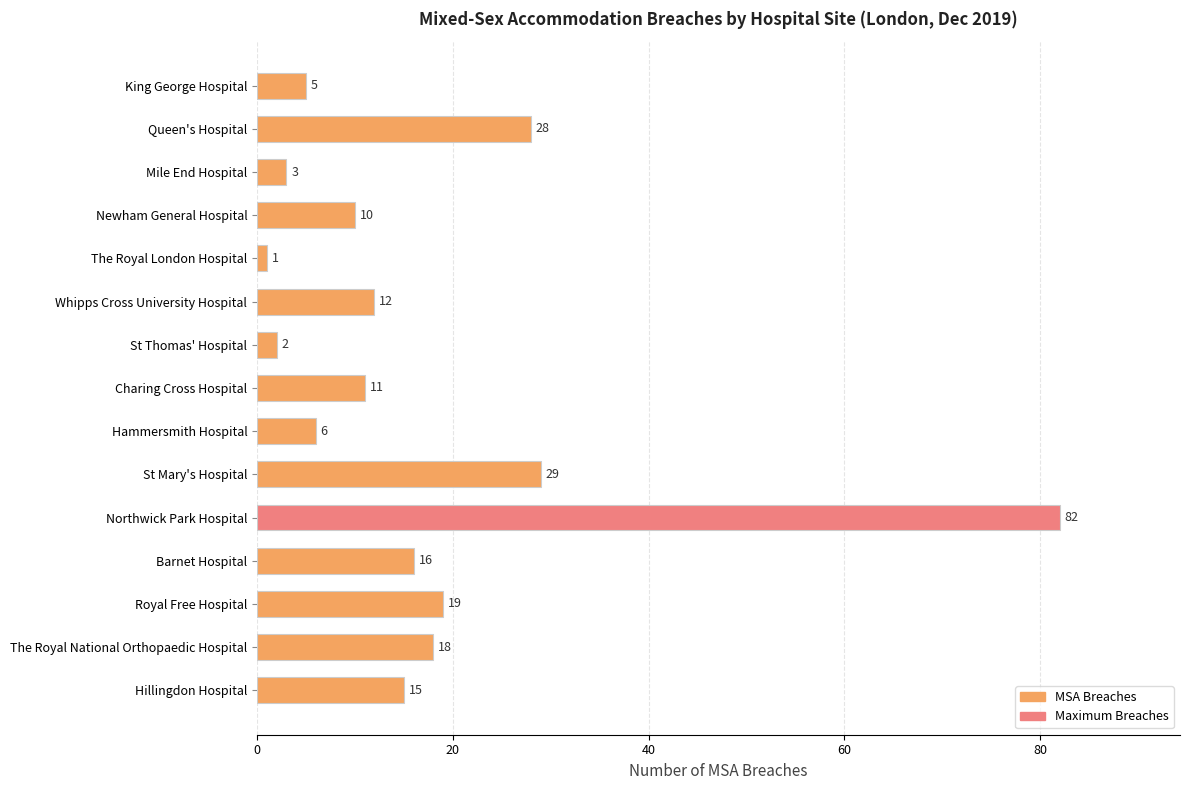

List the labels in order of value, largest first.

Northwick Park Hospital, St Mary's Hospital, Queen's Hospital, Royal Free Hospital, The Royal National Orthopaedic Hospital, Barnet Hospital, Hillingdon Hospital, Whipps Cross University Hospital, Charing Cross Hospital, Newham General Hospital, Hammersmith Hospital, King George Hospital, Mile End Hospital, St Thomas' Hospital, The Royal London Hospital